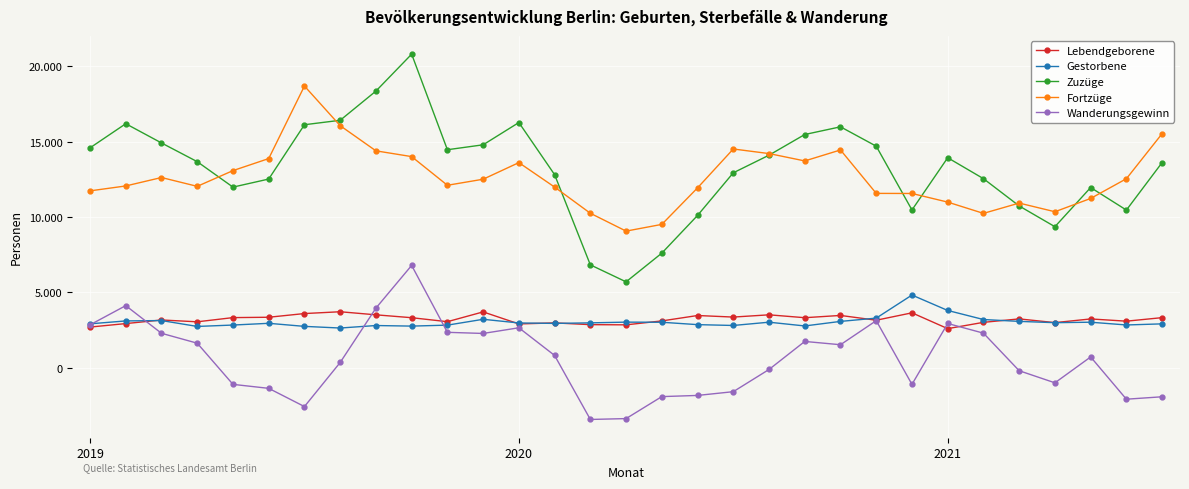

Is this an area chart (filled region under the line)?

No